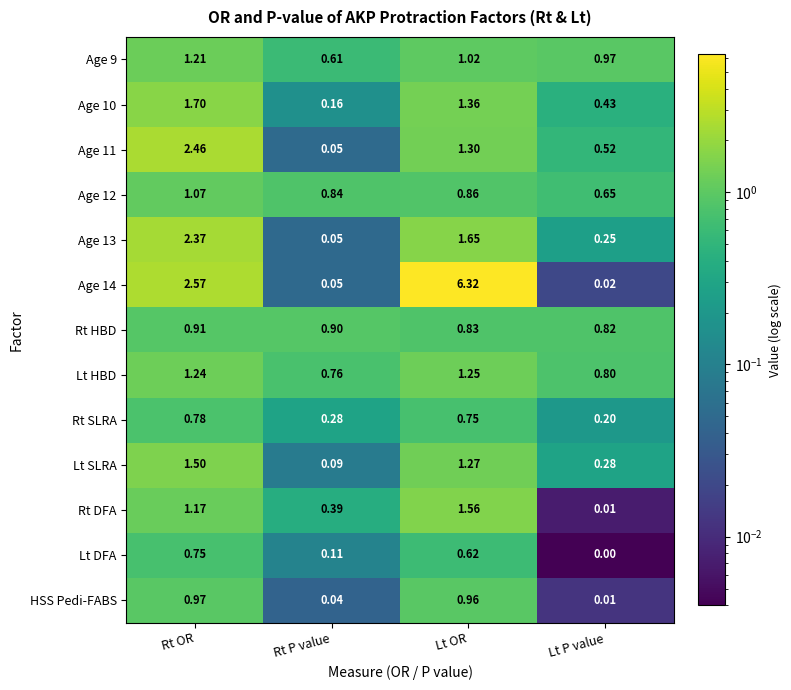

Which category has the lowest value in the Age 10 series?

Rt P value